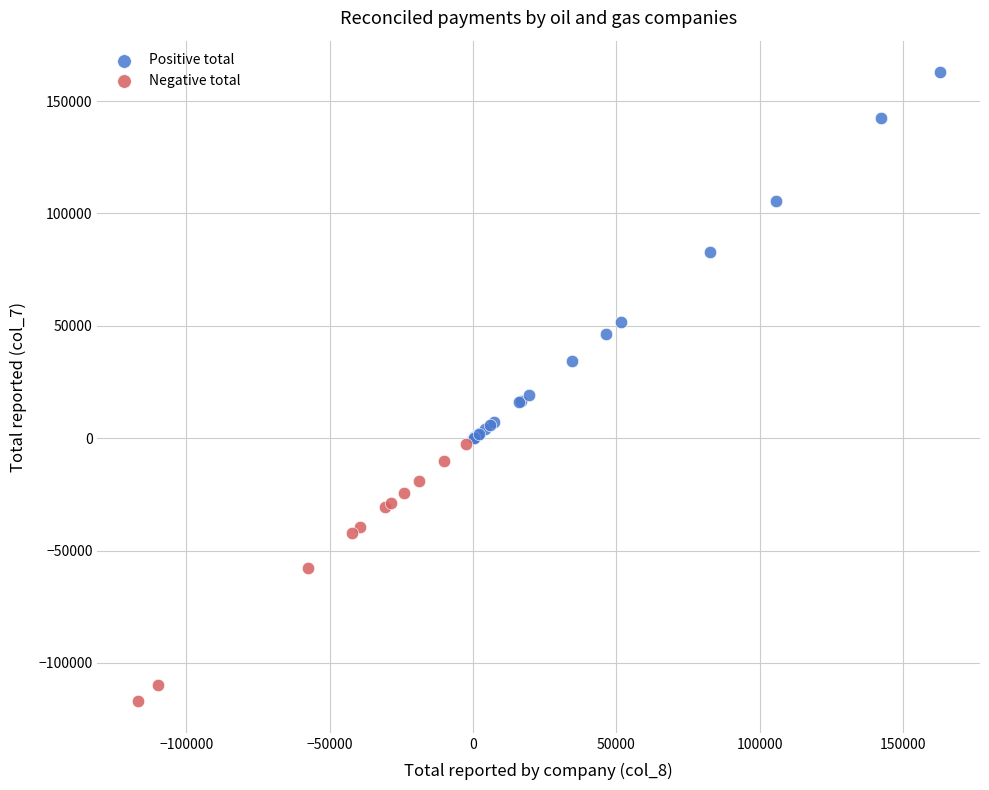

Which series contains the highest Y value?

Positive total